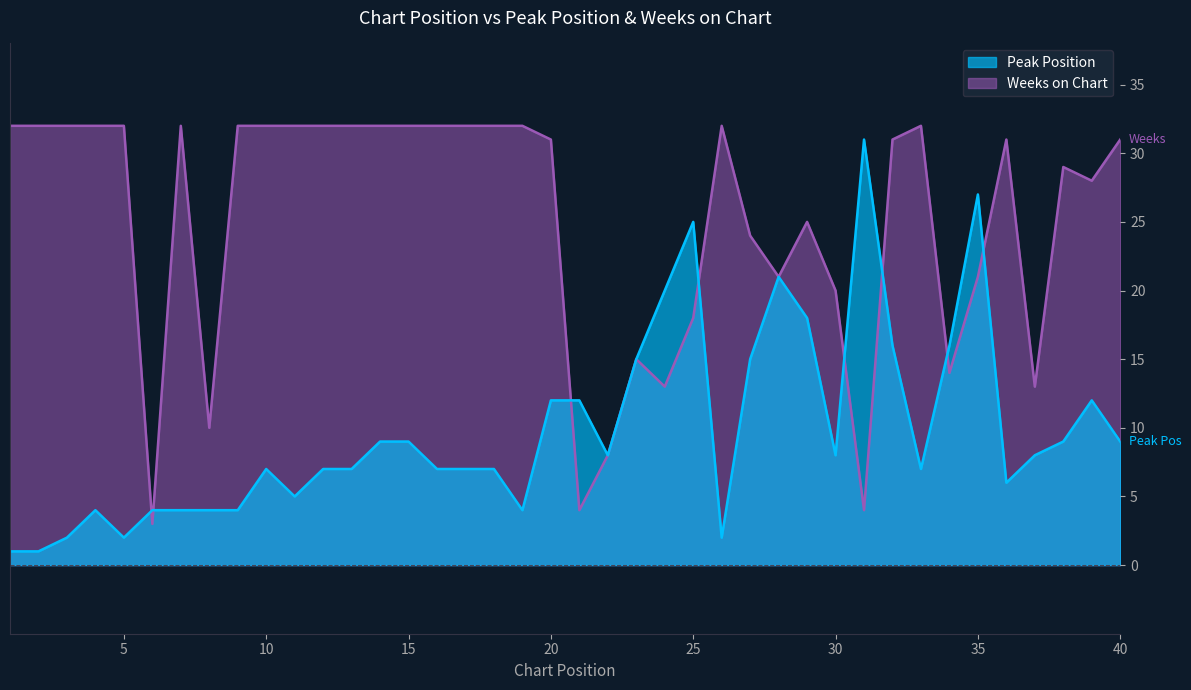

What is the average value of the Weeks on Chart series?

25